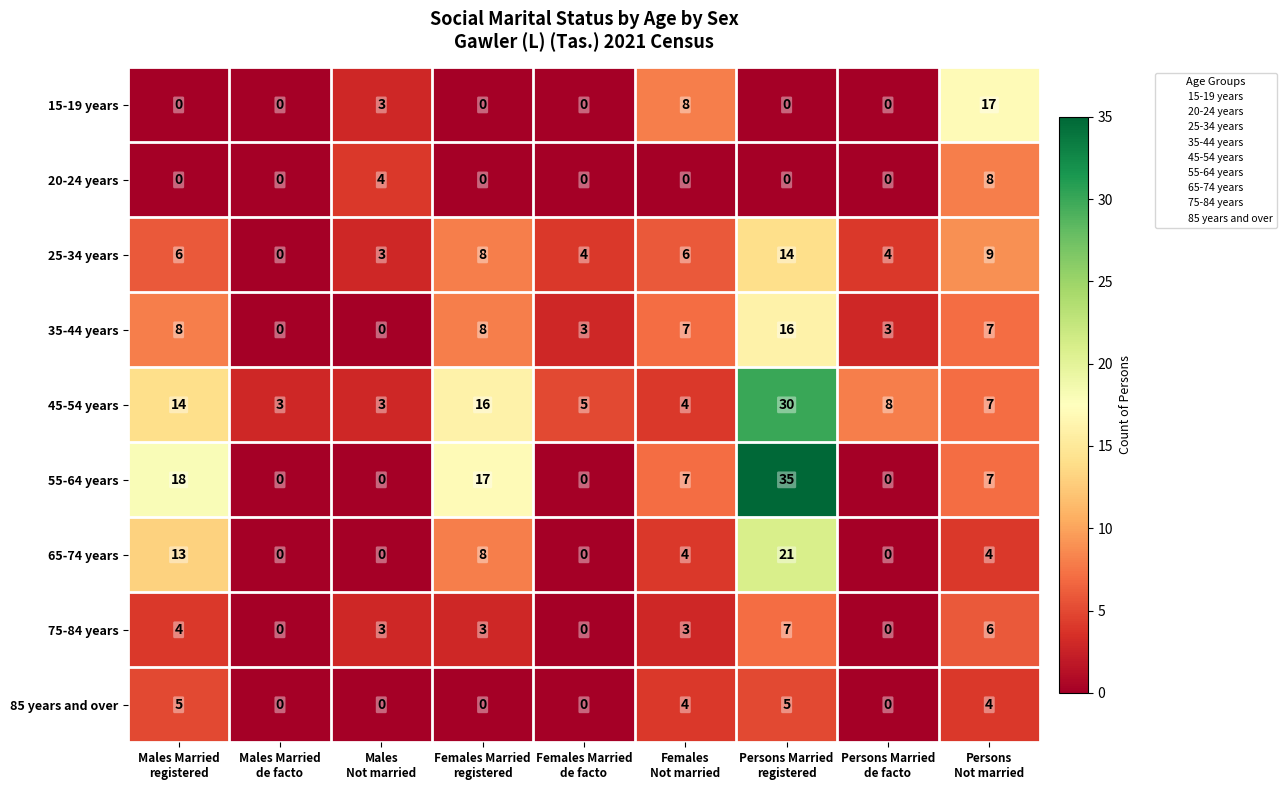

What is the greatest value displayed?

35